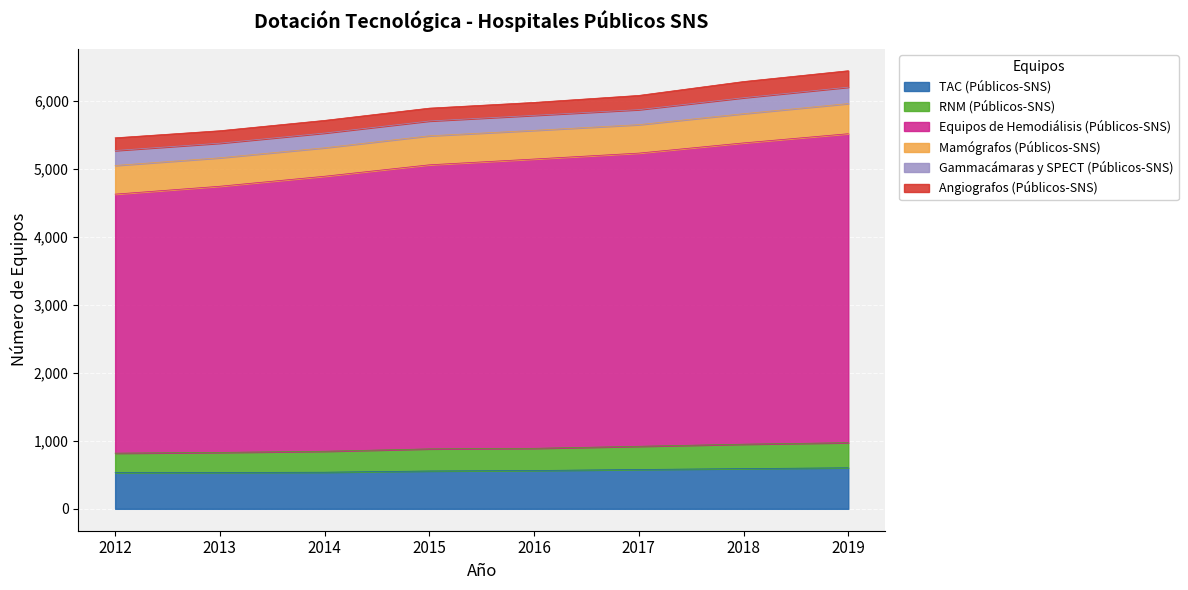

What is the highest value of the TAC (Públicos-SNS) series?

603